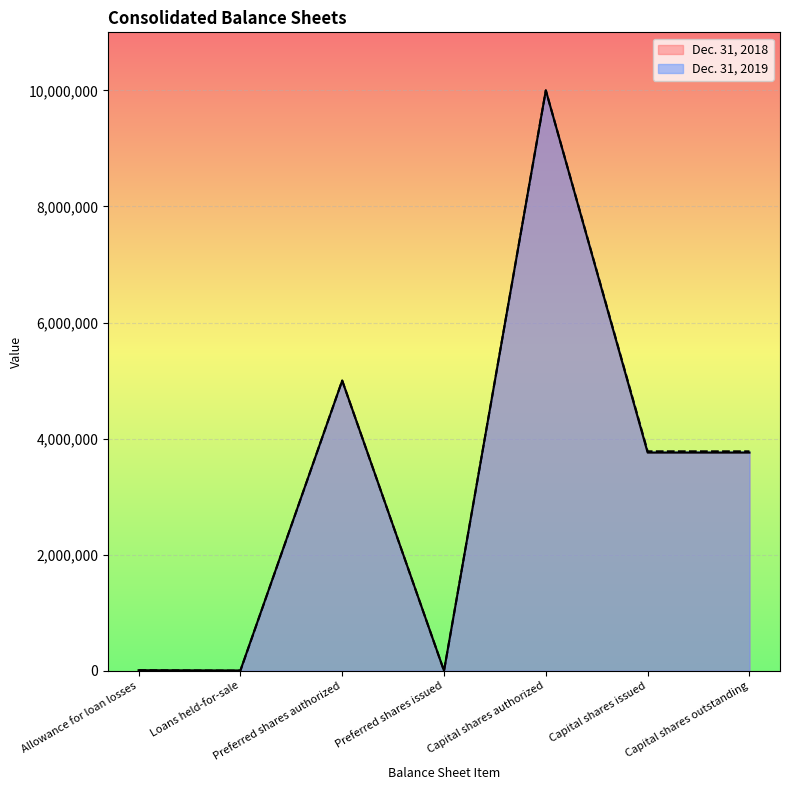

Between Preferred shares authorized and Capital shares issued, which series saw the biggest shift?

Dec. 31, 2018